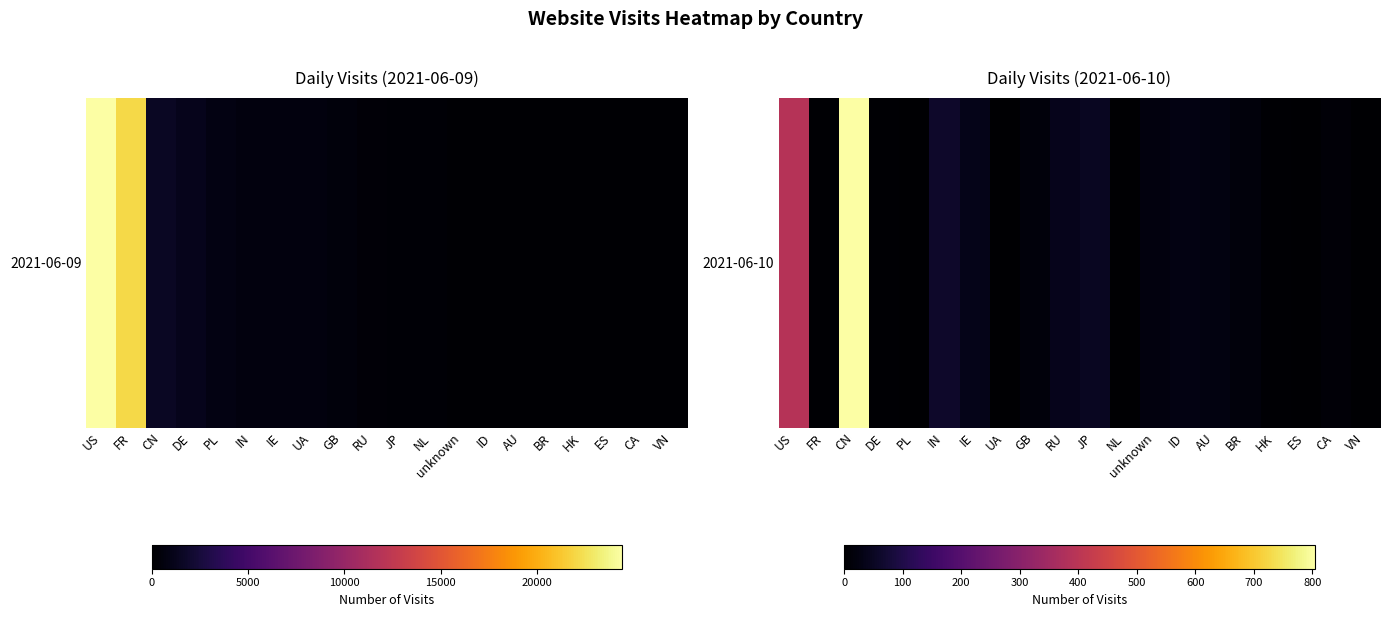

Rank the categories by value from lowest to highest.

PL, NL, VN, UA, ES, HK, FR, DE, CA, GB, BR, unknown, AU, ID, IE, RU, JP, IN, US, CN